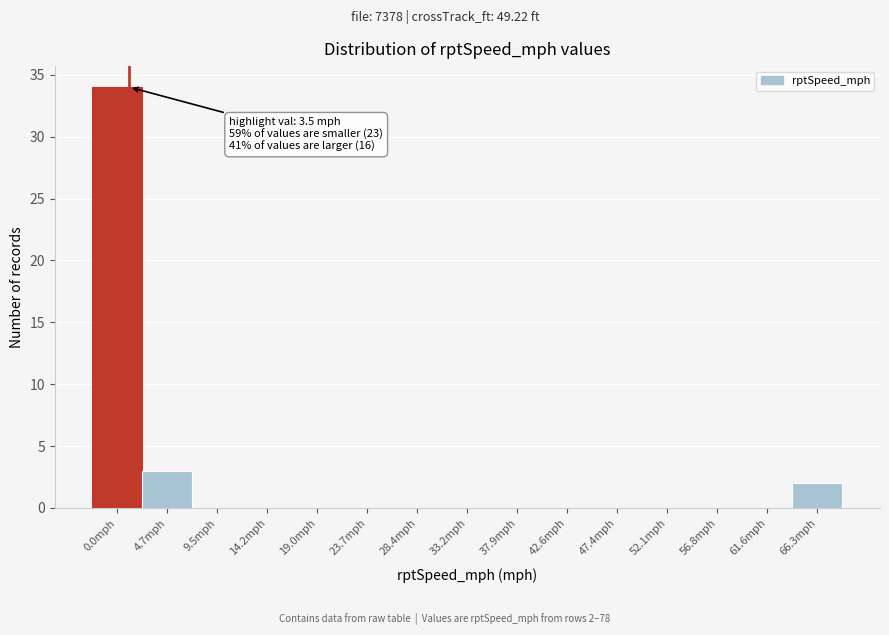

Reading left to right, extract all data points from this chart.

0.0mph=34	4.7mph=3	9.5mph=0	14.2mph=0	19.0mph=0	23.7mph=0	28.4mph=0	33.2mph=0	37.9mph=0	42.6mph=0	47.4mph=0	52.1mph=0	56.8mph=0	61.6mph=0	66.3mph=2